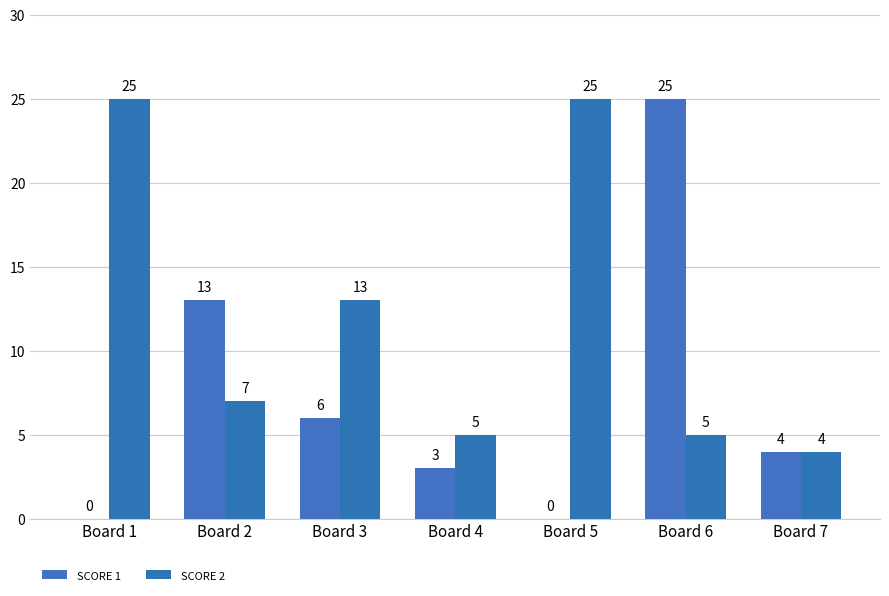

Are the bars grouped side by side (vs. stacked)?

Yes